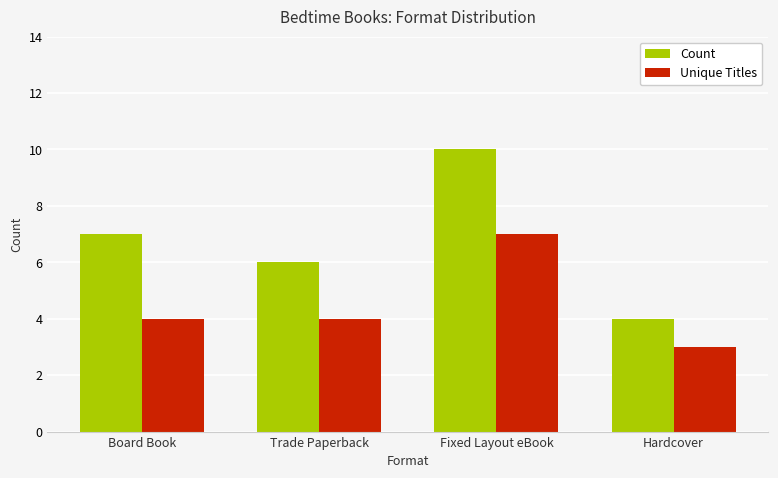

What is the maximum value shown in the chart?

10